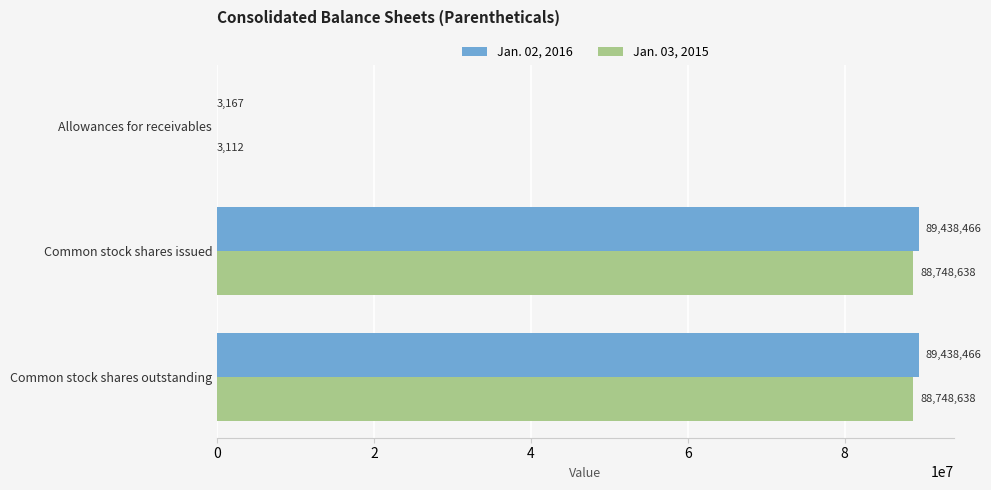

What is the approximate value of Jan. 03, 2015 at Common stock shares outstanding?

88748638